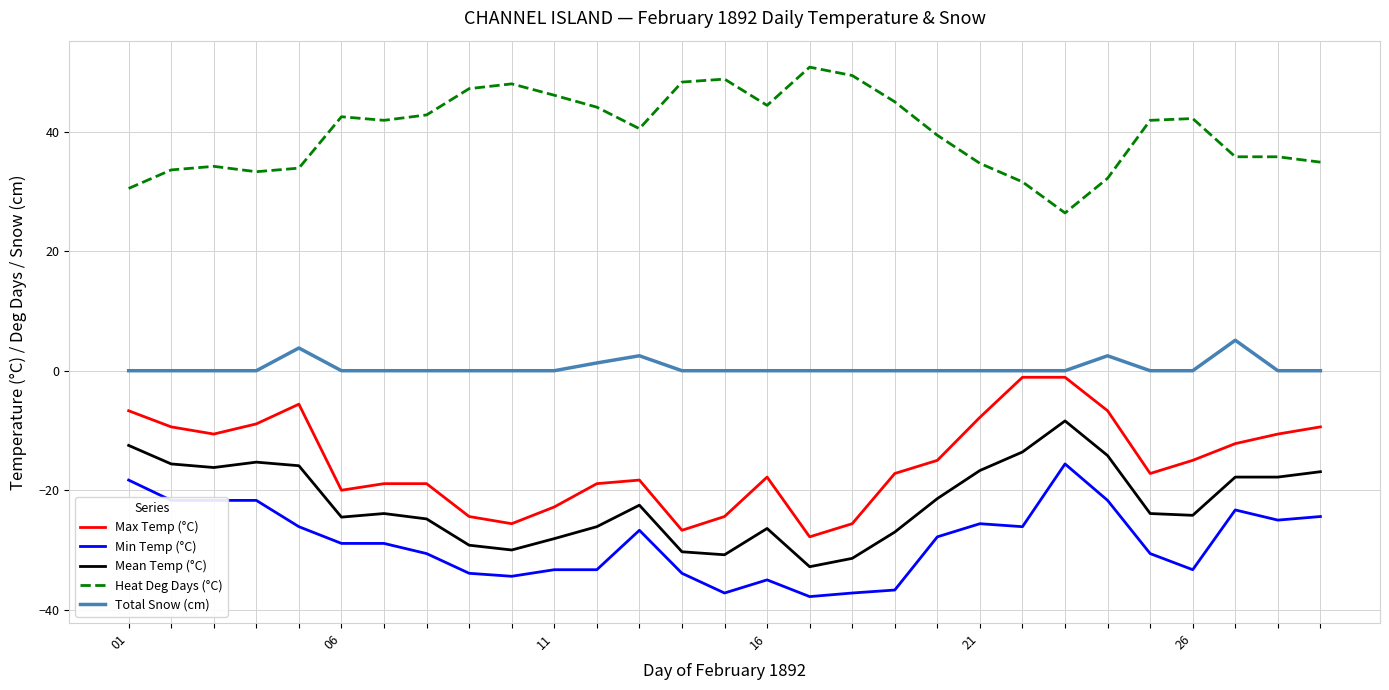

At how many categories does at least one series exceed 17?

29